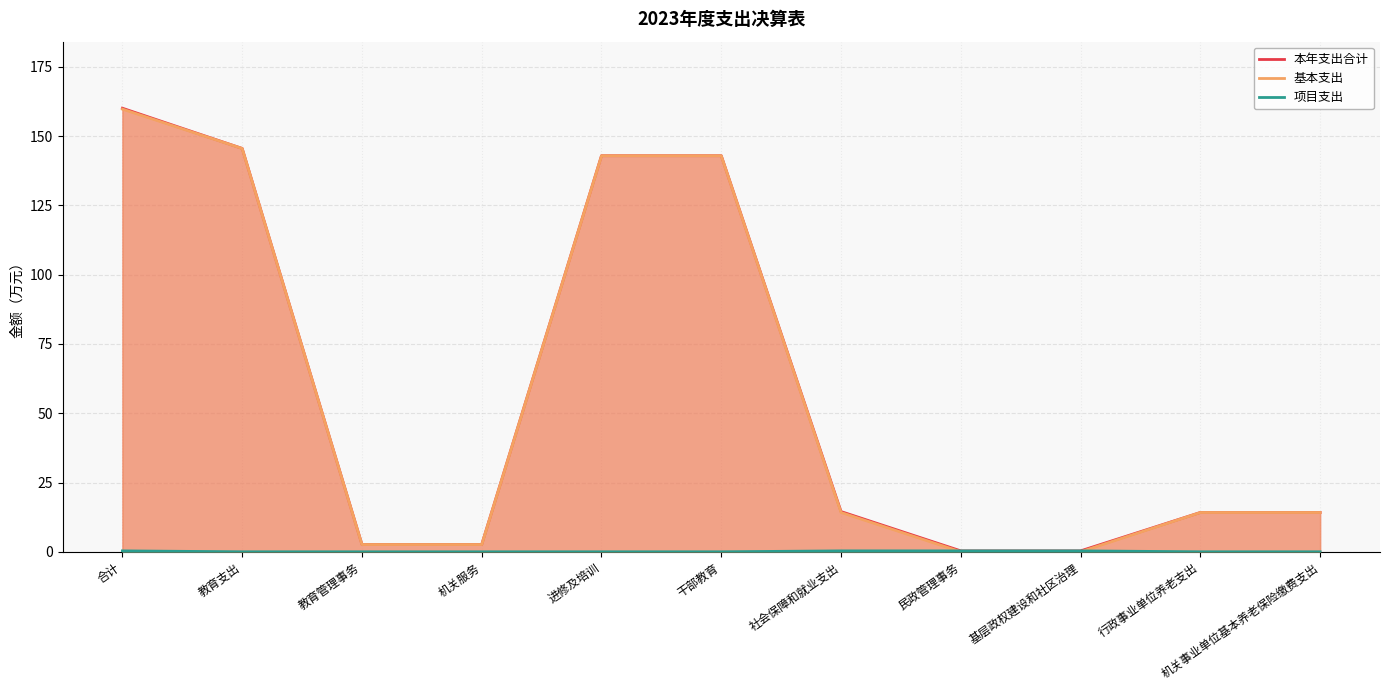

How many categories are shown in the chart?

11